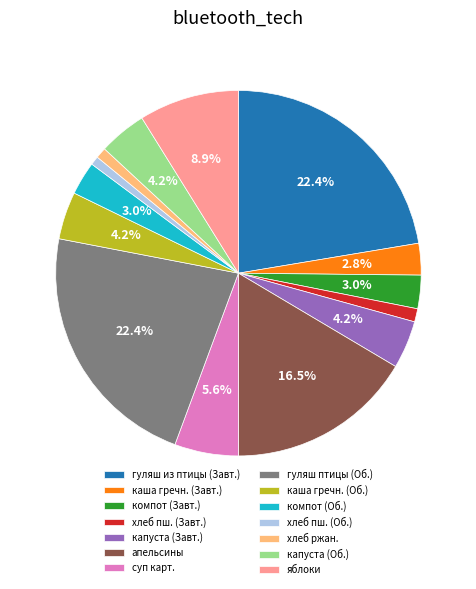

Which has a higher value, капуста (Завт.) or хлеб пш. (Об.)?

капуста (Завт.)